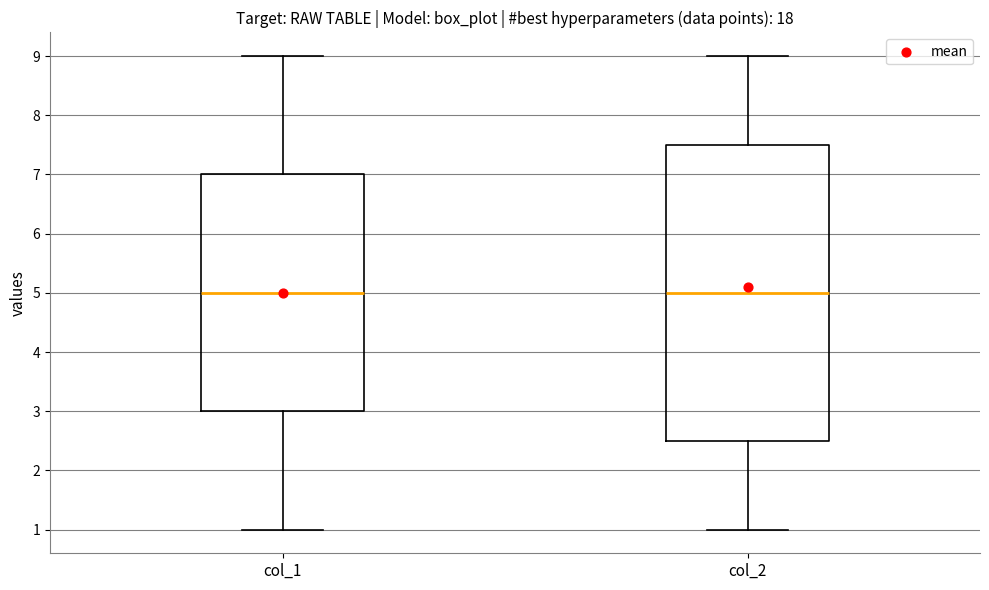

Where is the lower edge of the box for col_1 on the y-axis? The values are not printed on the chart, so give them approximately, as read against the axis.

3.0